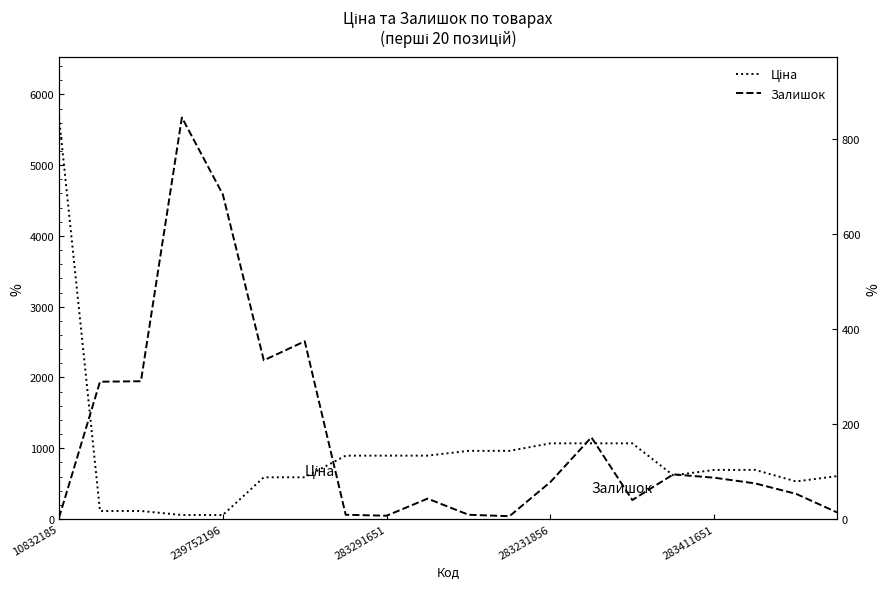

How many interior local valleys does the Залишок series have?

4